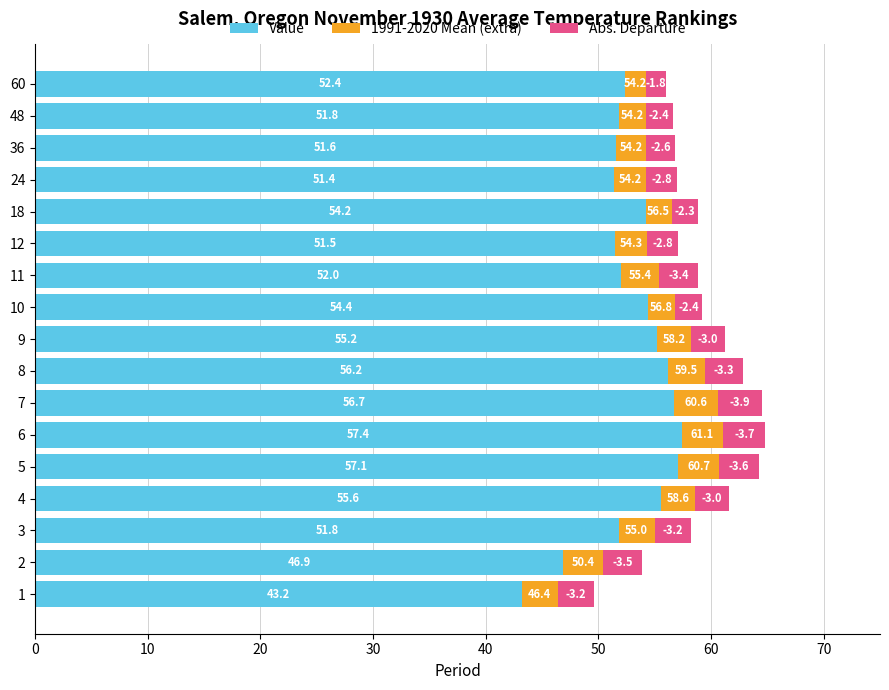

Is it true that Value equals 92.8 at 9?

False